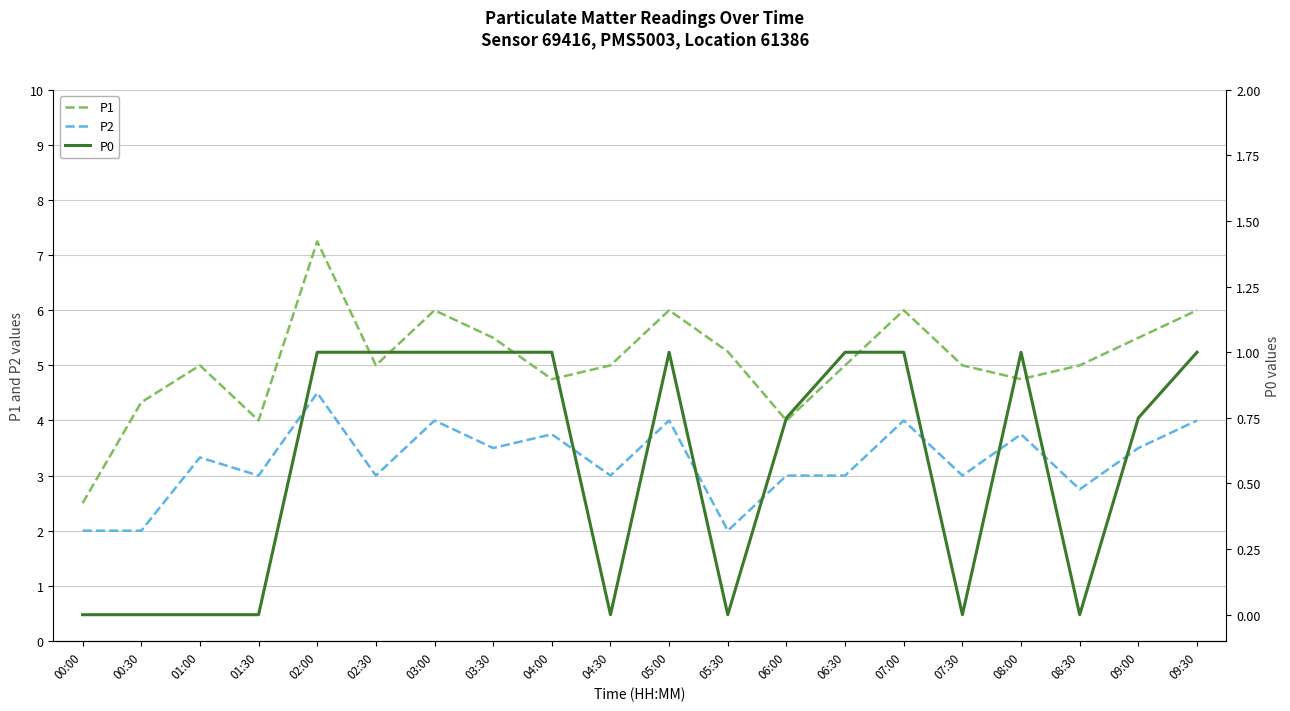

What is the lowest value of the P1 series?

2.5